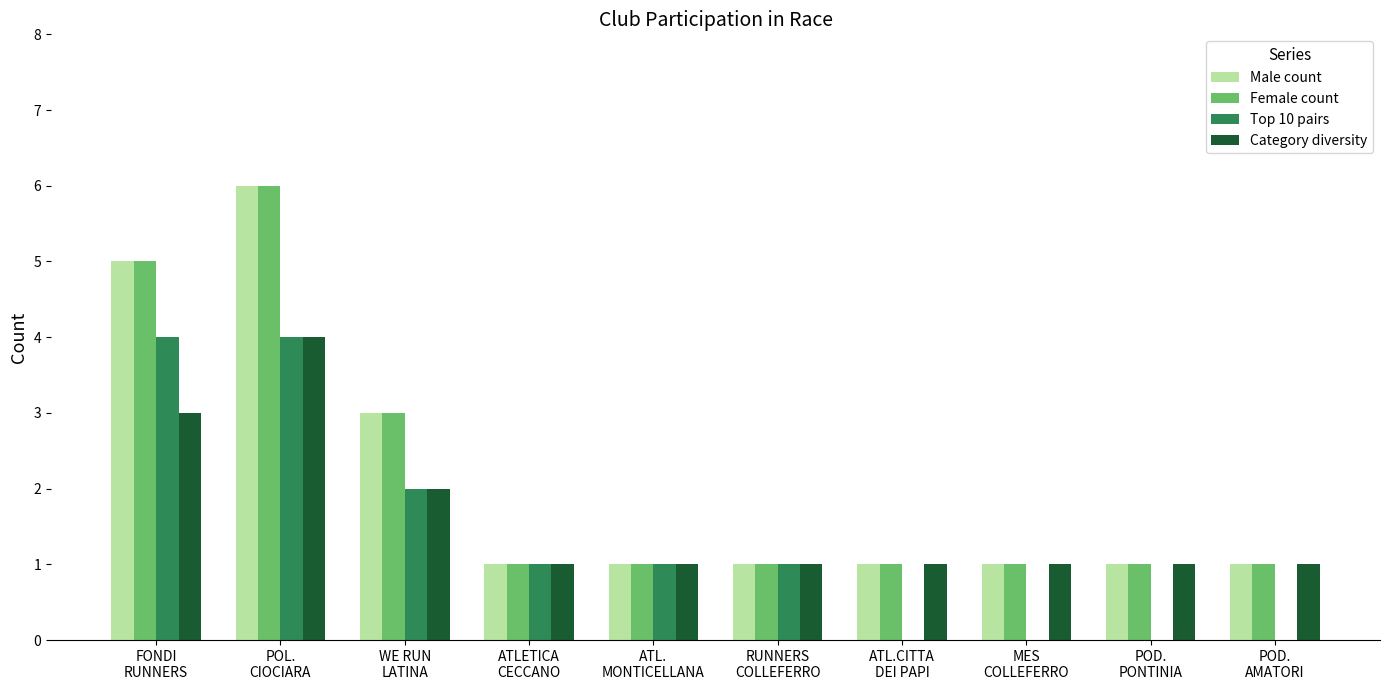

At which label is Top 10 pairs closest to 2?

WE RUN
LATINA